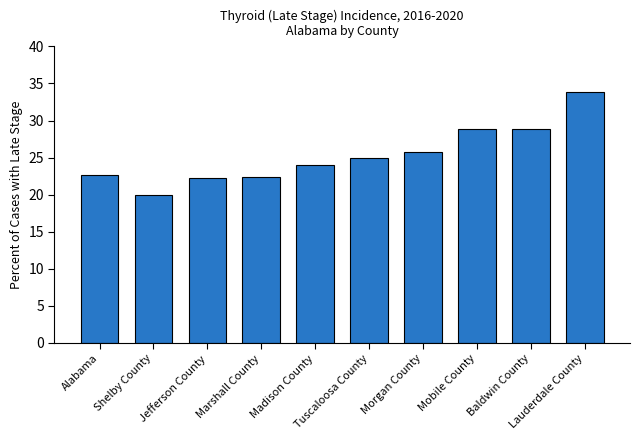

How many bars are there in total?

10